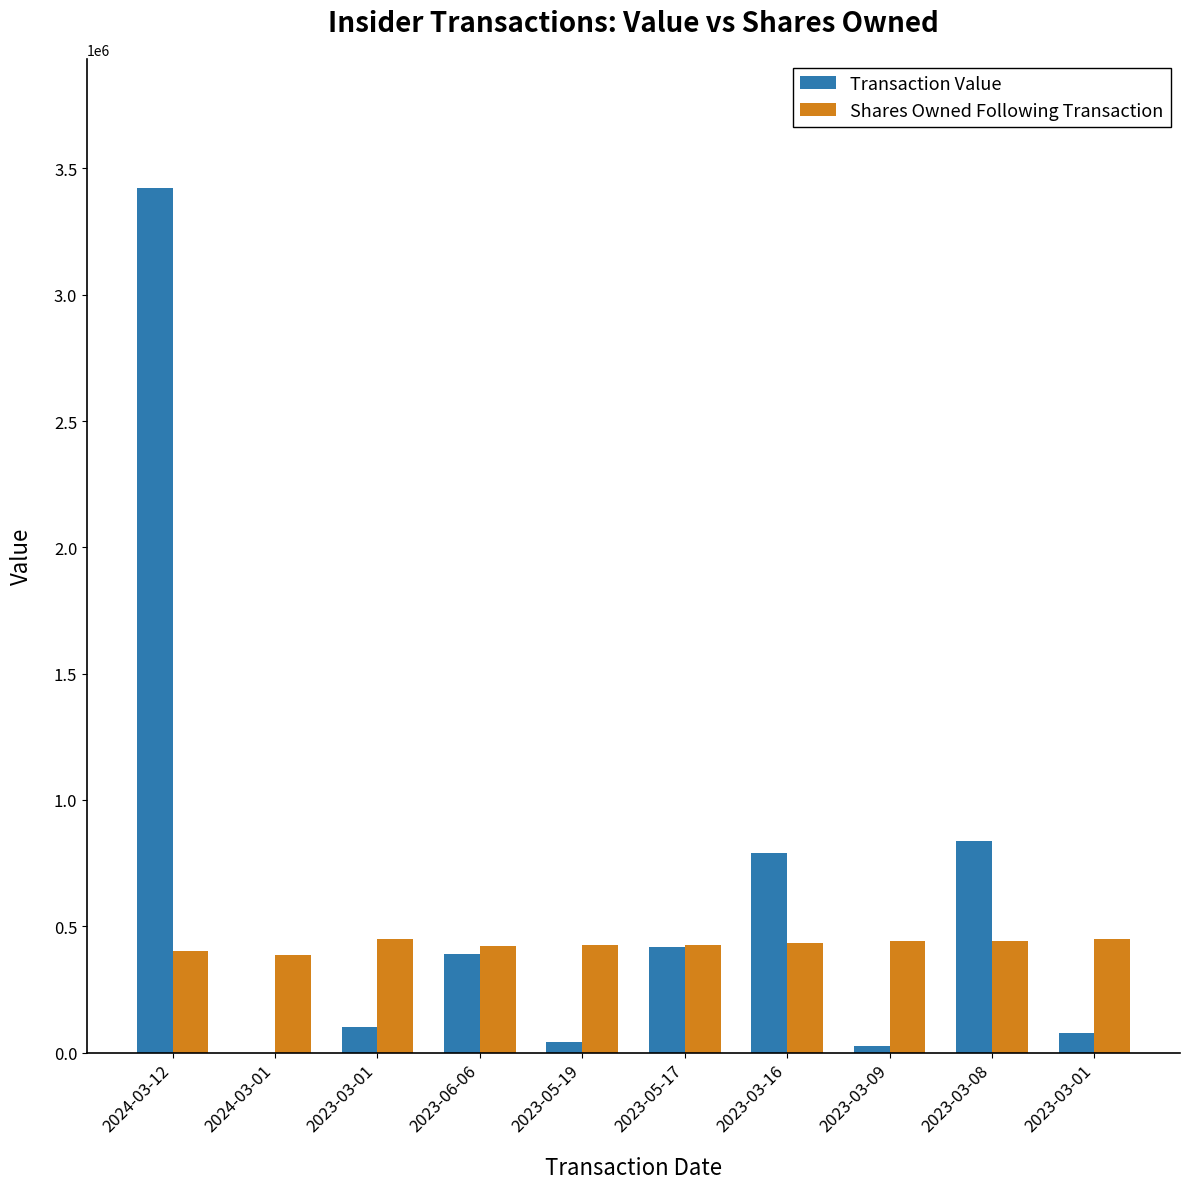

Reading left to right, transcribe all the data shown in this chart.

Transaction Value: 3420751	0	99456	391950	42572	418000	790300	25206	838960	77545
Shares Owned Following Transaction: 401158	385922	451186	421947	426447	426947	431947	441947	442247	451186